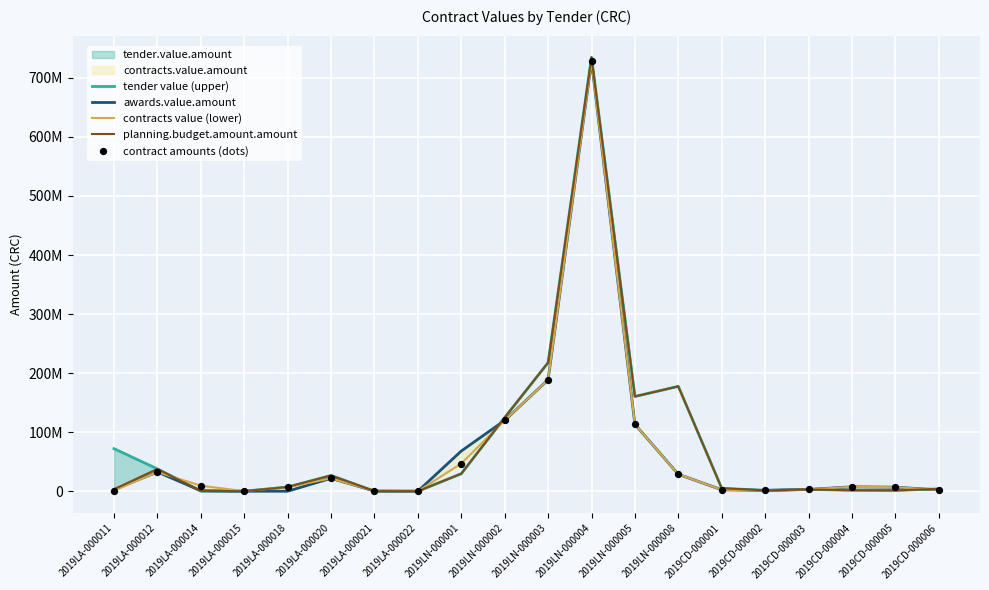

Which series has the largest Y range (max minus min)?

tender value (upper)